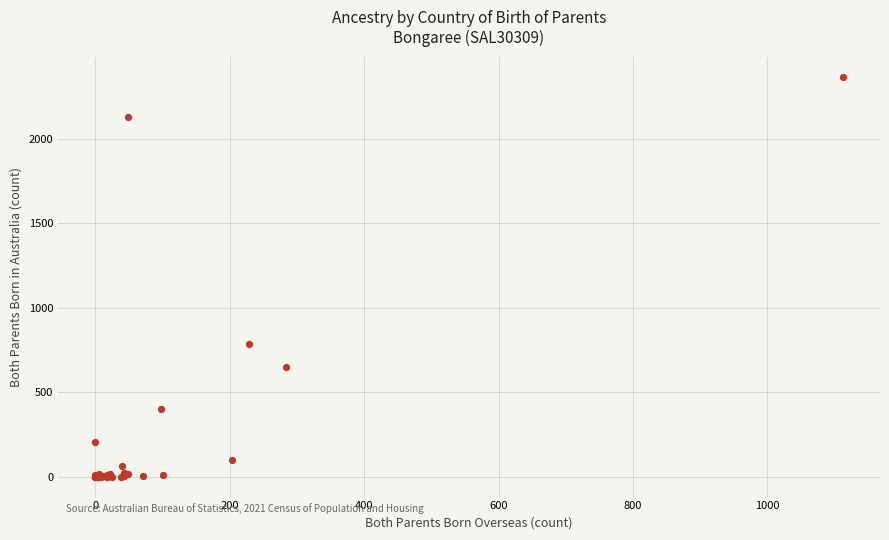

What Y value in the scatter plot is closest to 1183?

784